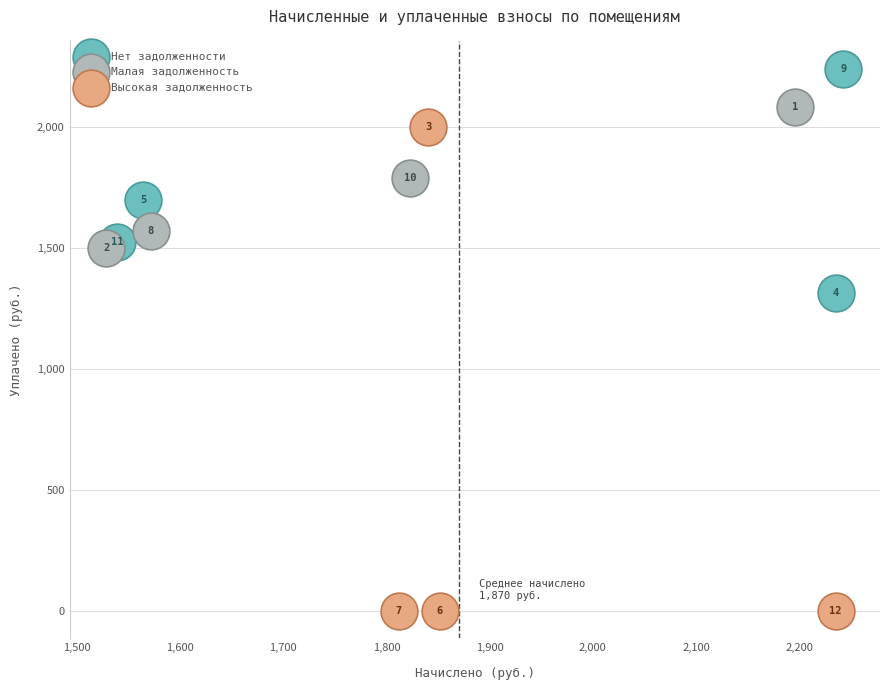

Which series has the widest spread of Y values?

Высокая задолженность